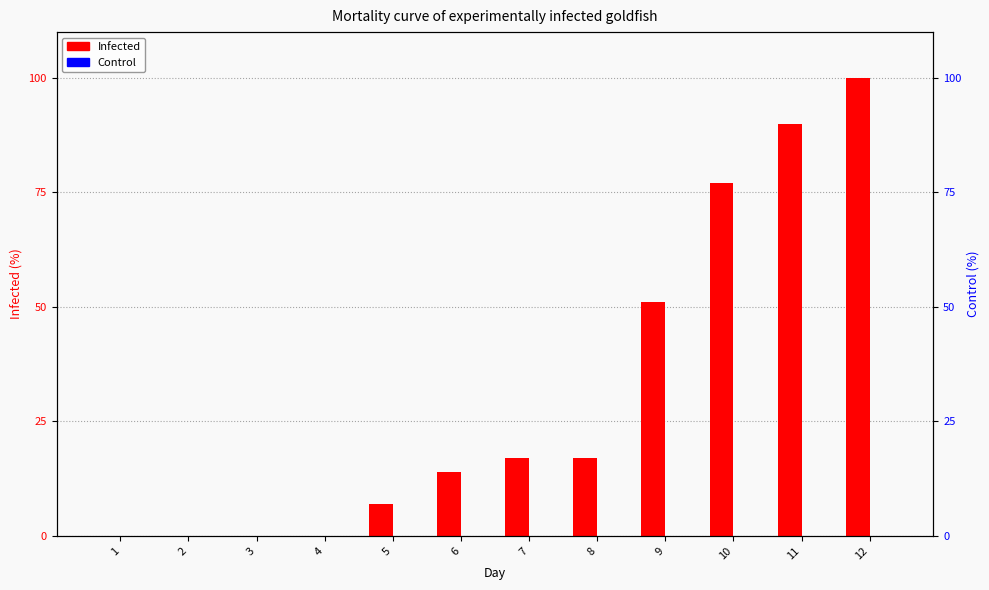

Which series has the largest total across all categories?

Infected